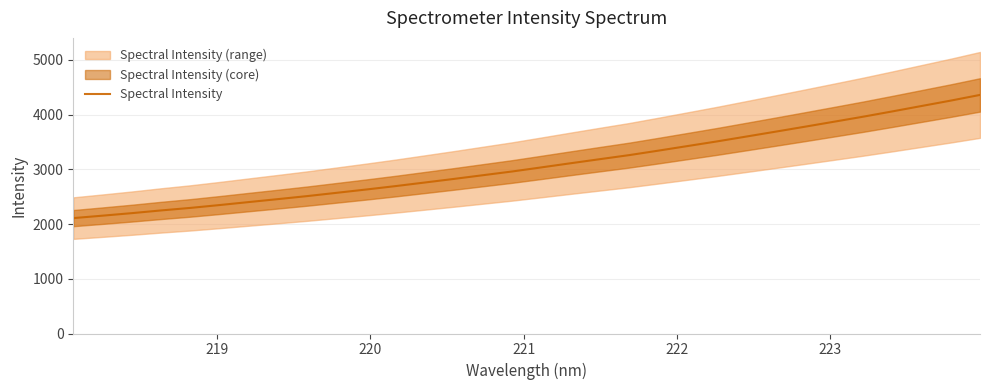

What is the lowest value of the Spectral Intensity series?

2109.5